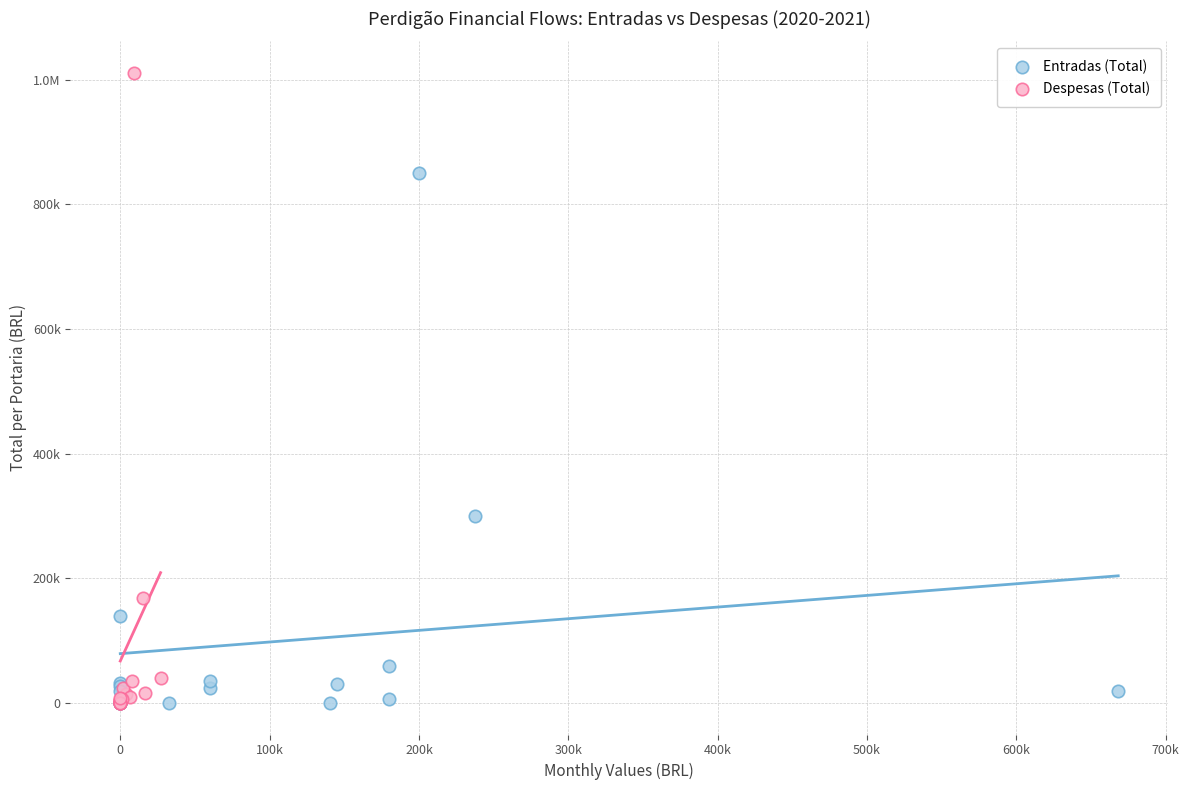

What are all the series names shown in the legend?

Entradas (Total), Despesas (Total)